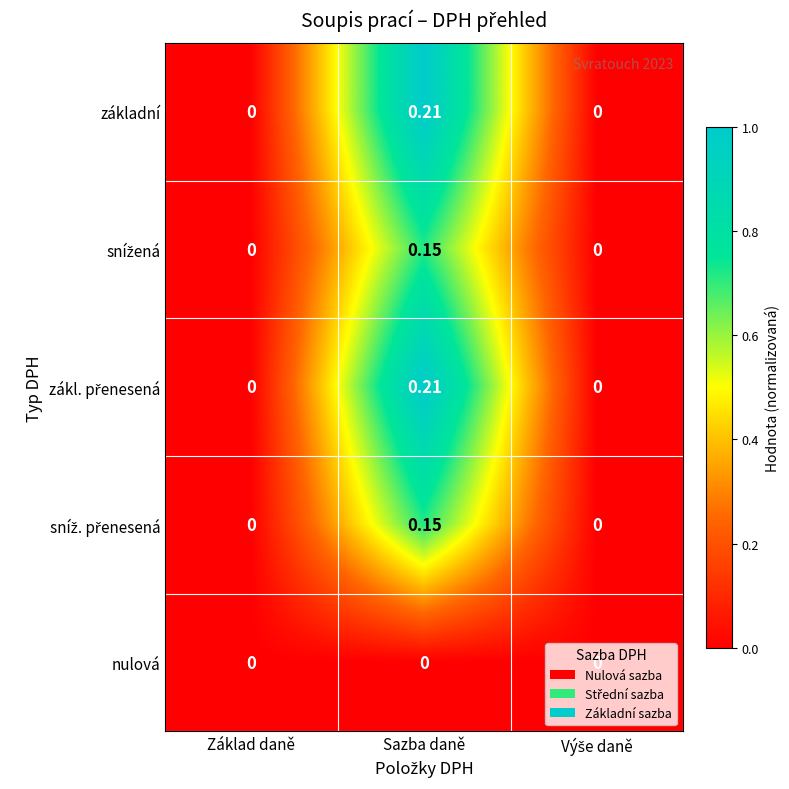

How many data points does each series have?

3